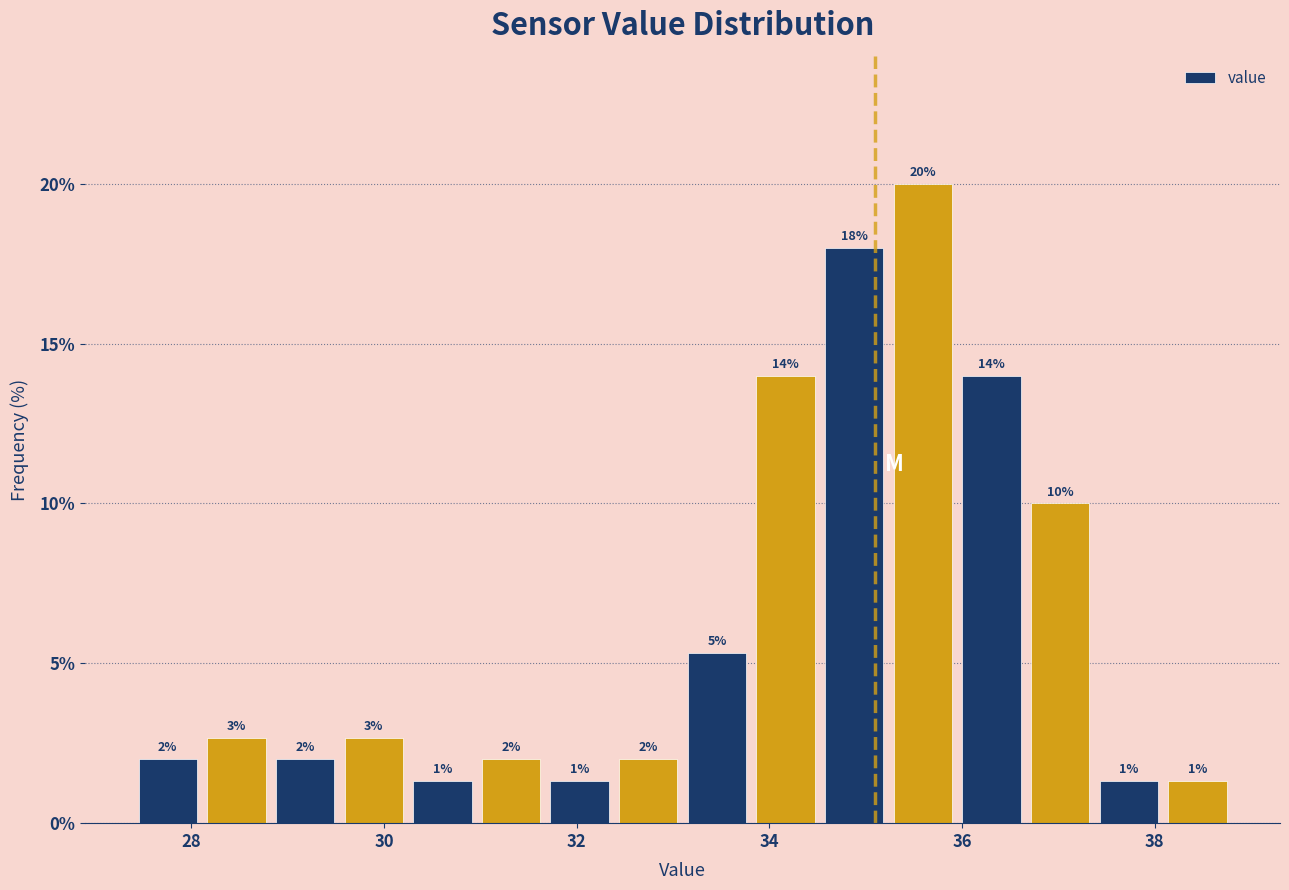

Around what value on the x-axis is the tallest bar? Give the approximate position of its centre, as read against the axis.

35.6